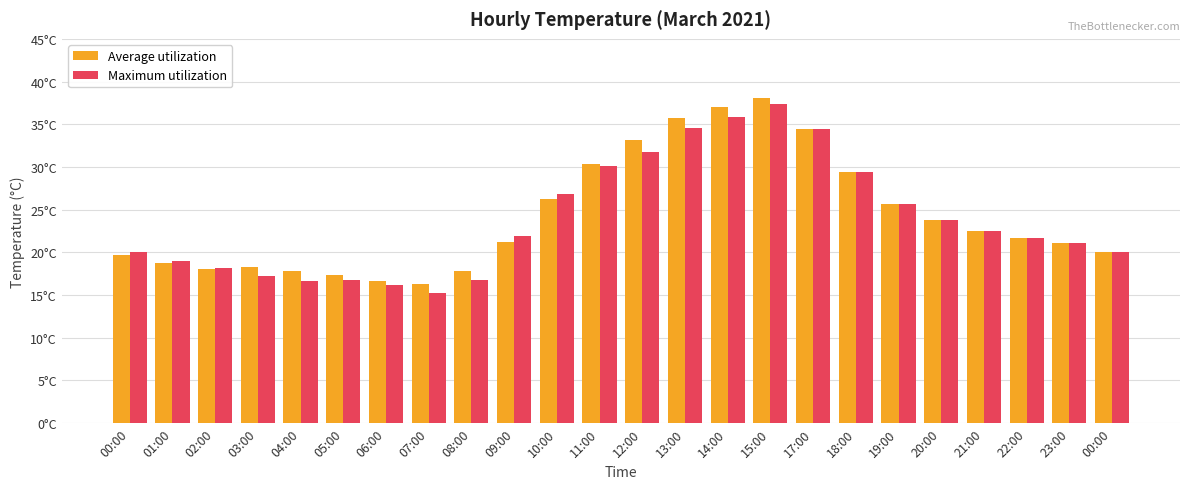

Is it true that Average utilization equals 11.5 at 20:00?

False